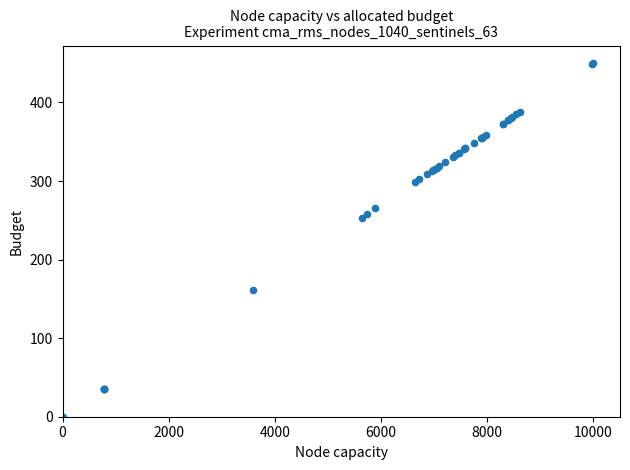

What Y value in the scatter plot is closest to 225?

253.6